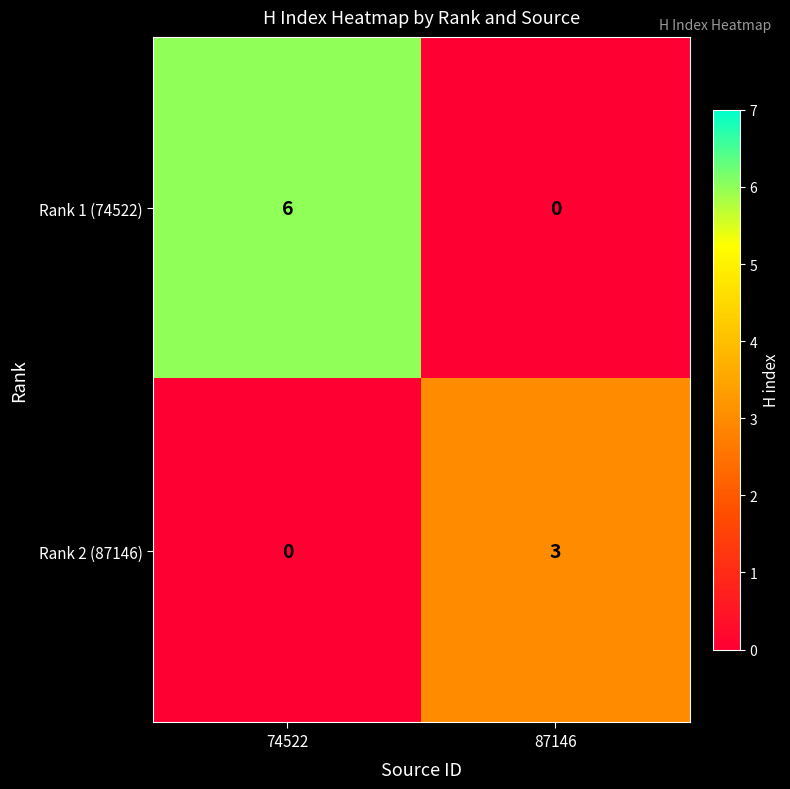

The value of Rank 2 (87146) at 74522 is 0. True or false?

True